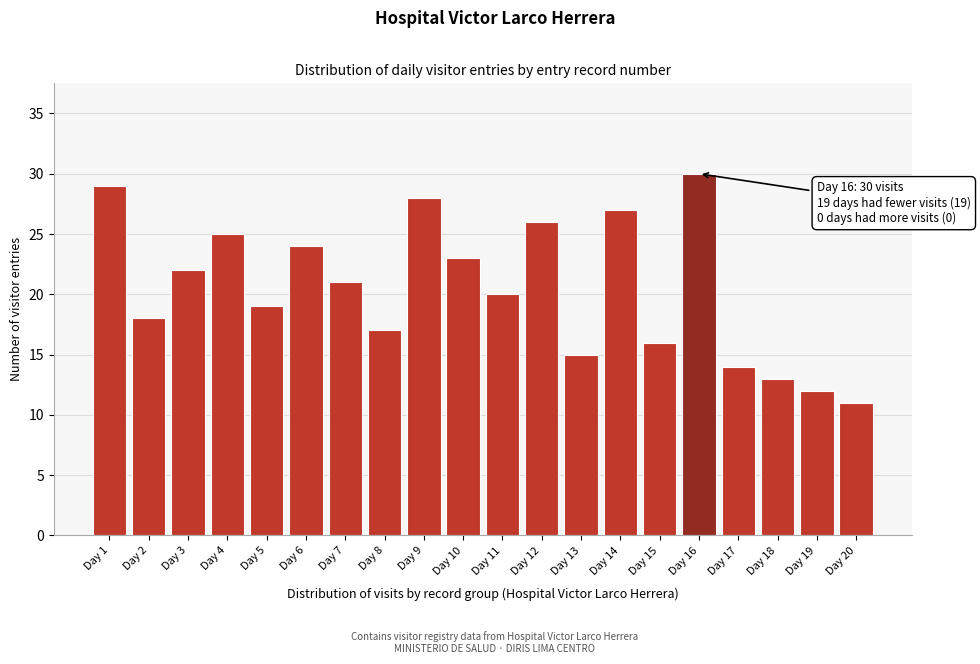

Reading right to left, extract all data points from this chart.

Day 20=11	Day 19=12	Day 18=13	Day 17=14	Day 16=30	Day 15=16	Day 14=27	Day 13=15	Day 12=26	Day 11=20	Day 10=23	Day 9=28	Day 8=17	Day 7=21	Day 6=24	Day 5=19	Day 4=25	Day 3=22	Day 2=18	Day 1=29